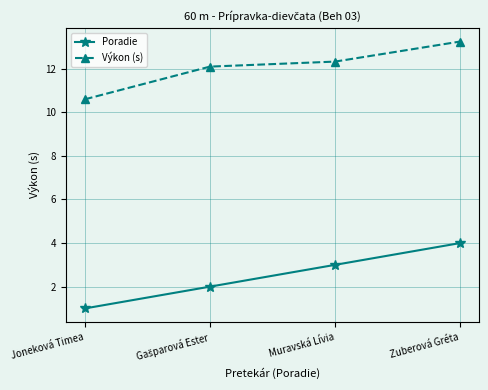

Which category has the lowest value across all series?

Joneková Timea